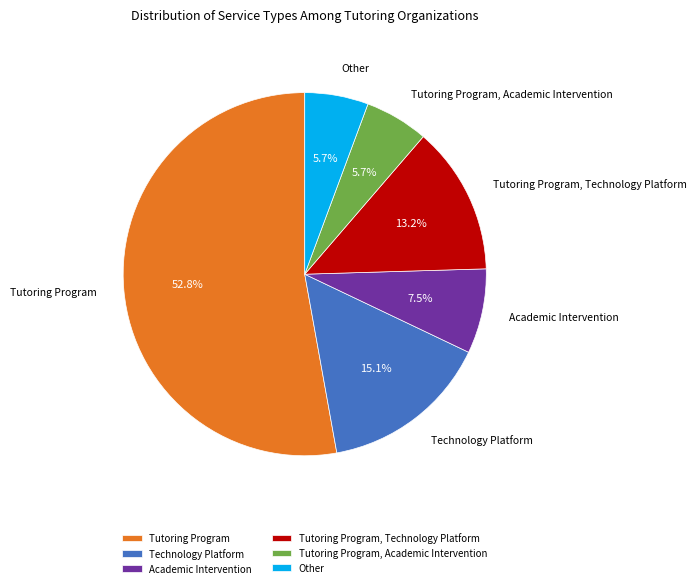

How many segments does this pie chart have?

6